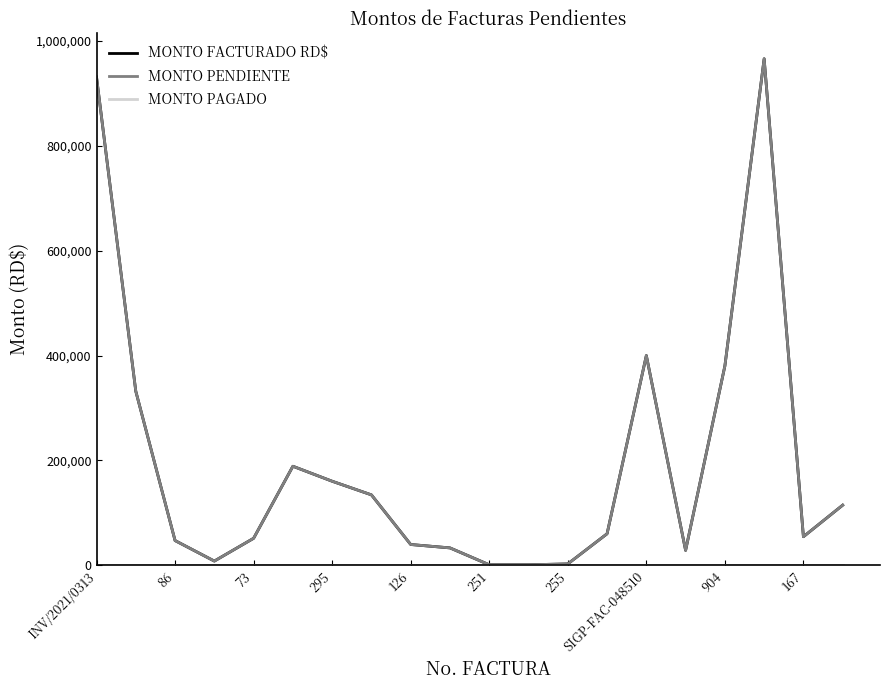

What is the value of the MONTO FACTURADO RD$ point at the 16th from the left?

28320.0